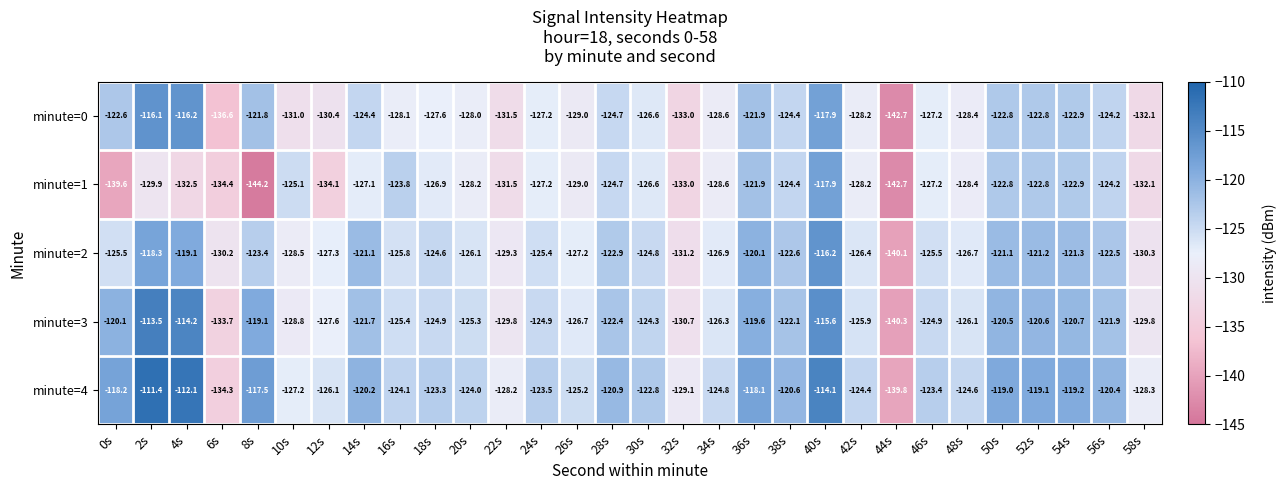

Count the number of data series in this chart.

5